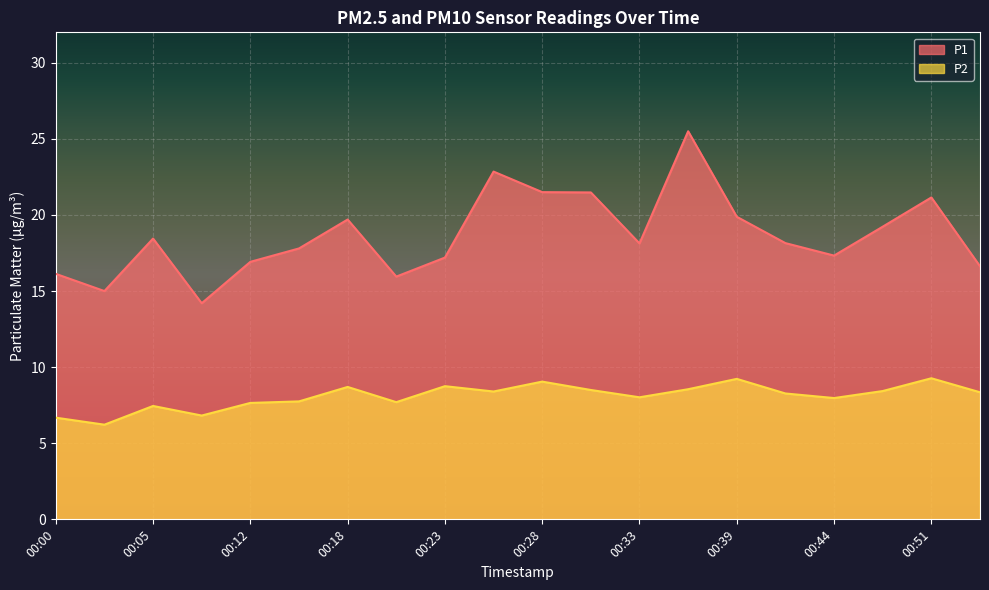

Which series has the largest total across all categories?

P1